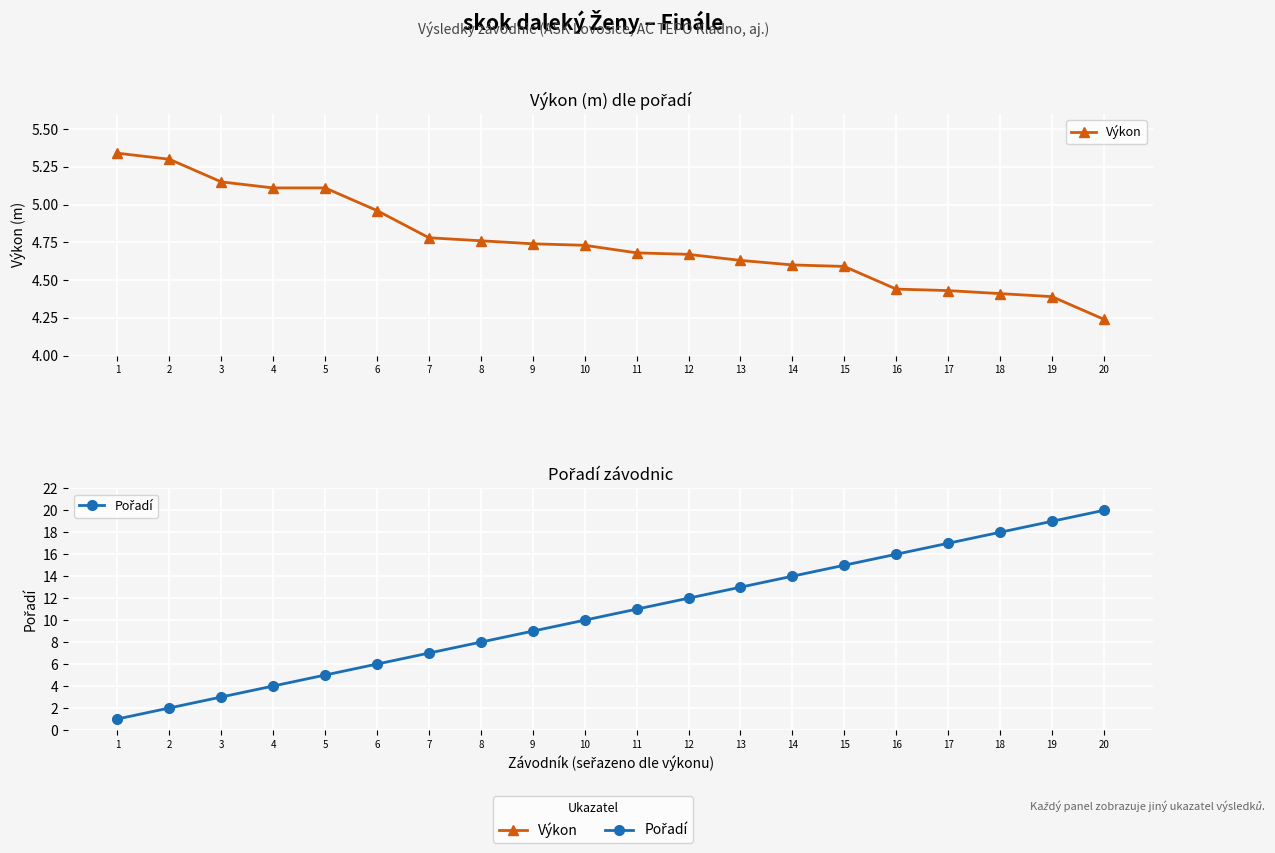

Which series has the largest total across all categories?

Pořadí